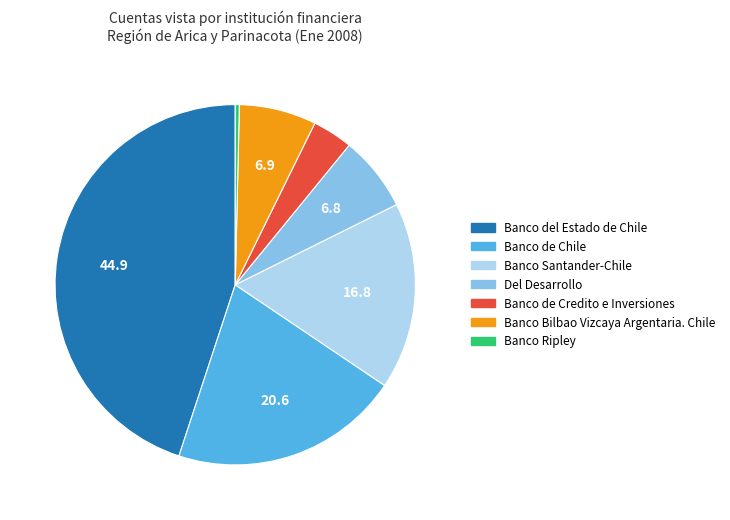

Which has a higher value, Banco de Credito e Inversiones or Banco Bilbao Vizcaya Argentaria. Chile?

Banco Bilbao Vizcaya Argentaria. Chile